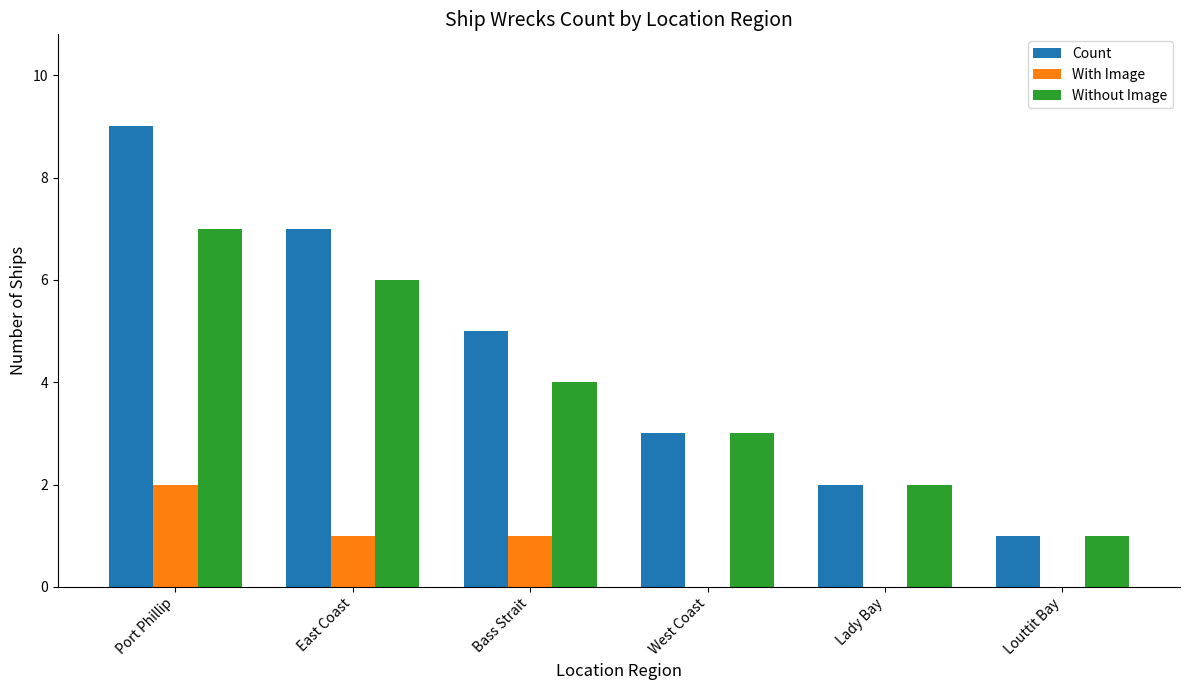

How many groups of bars are there?

6